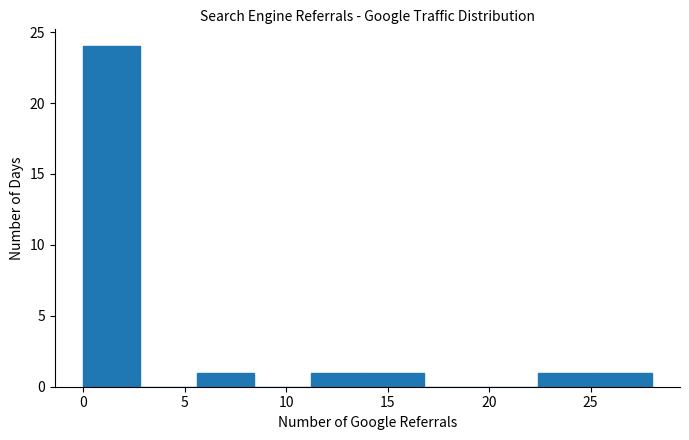

Reading left to right, transcribe this chart: for each bar, give the range it covers on the x-axis and its height. Neither the bar edges nor the heights are printed on the chart, so give them approximately, as read against the axes.

0.0 to 2.8: 24
2.8 to 5.6: 0
5.6 to 8.4: 1
8.4 to 11.2: 0
11.2 to 14.0: 1
14.0 to 16.8: 1
16.8 to 19.6: 0
19.6 to 22.4: 0
22.4 to 25.2: 1
25.2 to 28.0: 1